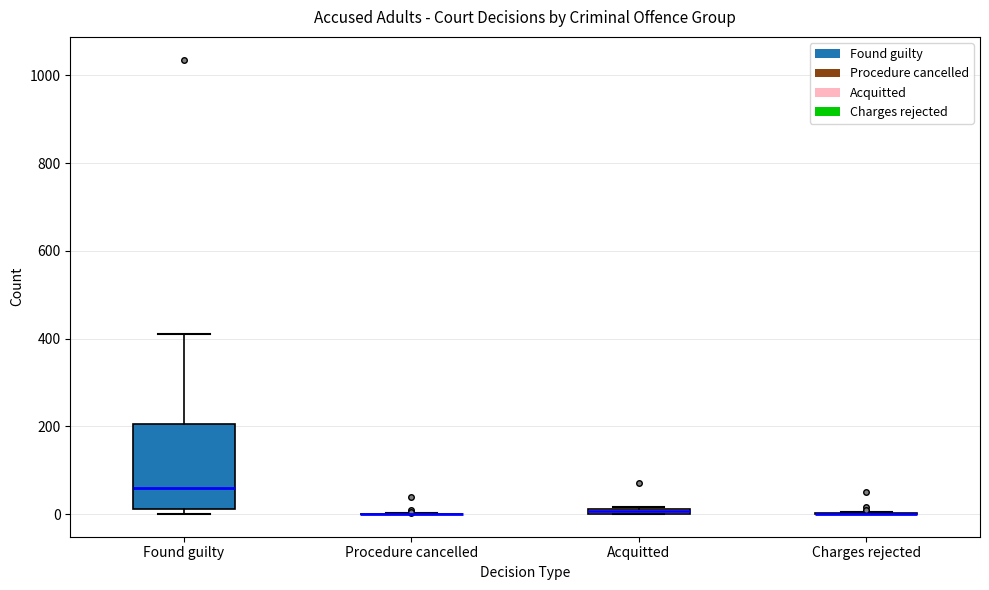

Comparing the boxes themselves (not the whiskers), which one is the tallest?

Found guilty